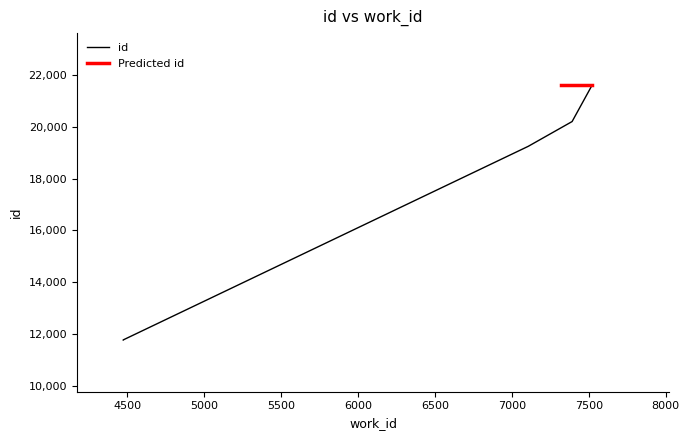

Reading right to left, extract all data points from this chart.

7523=21626	7392=20209	7107=19252	4474=11771	4474=11770